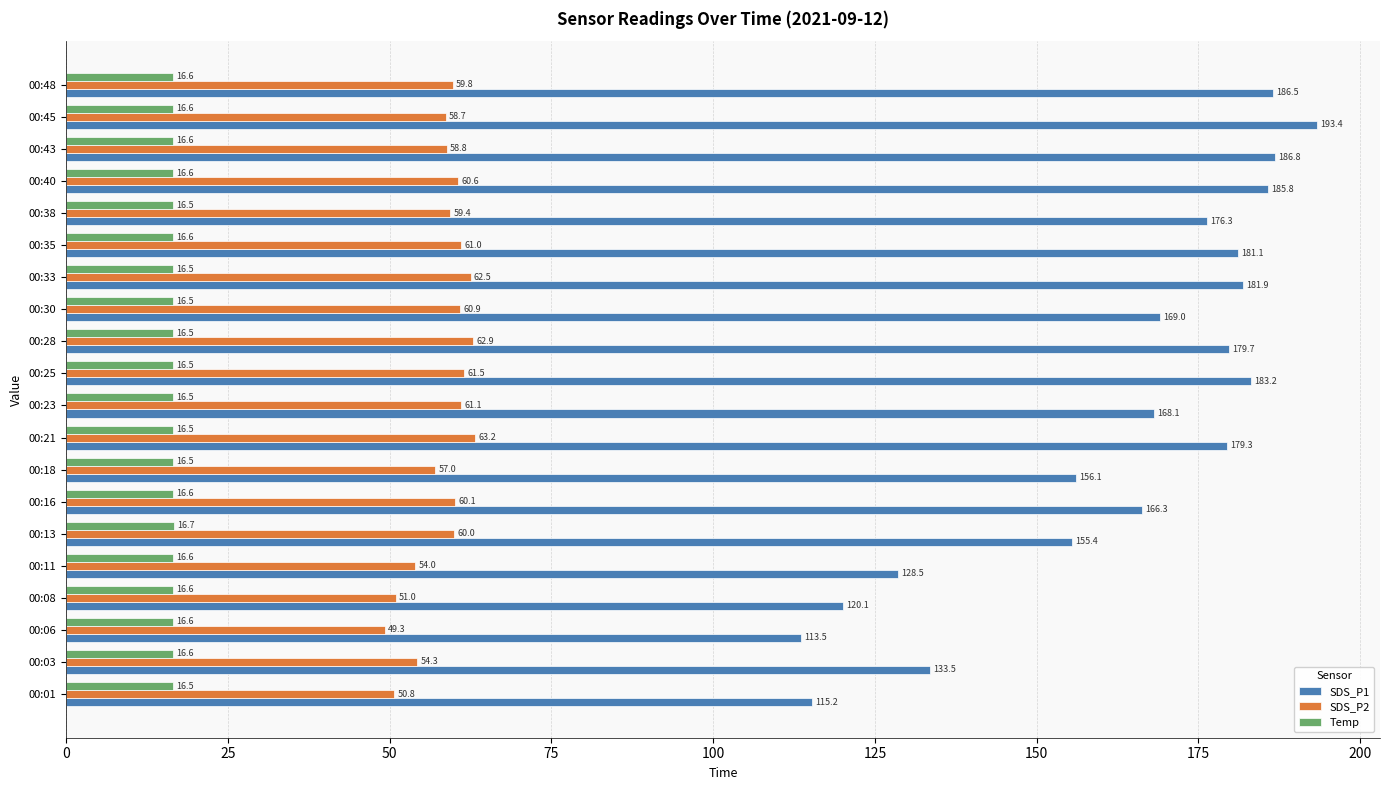

What is the sum of all Temp values?

331.2